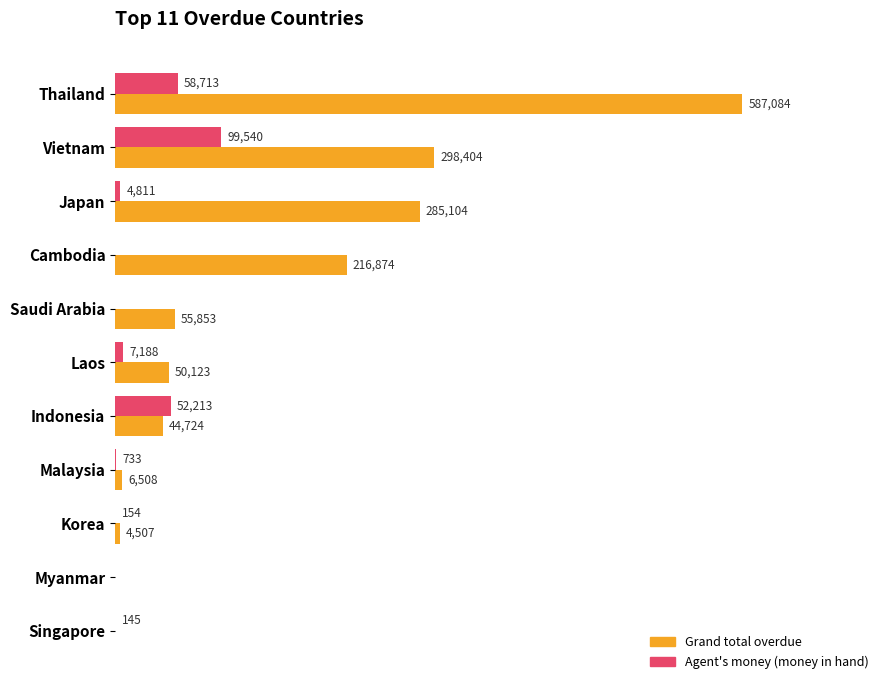

Which series changed the most between Vietnam and Laos?

Grand total overdue